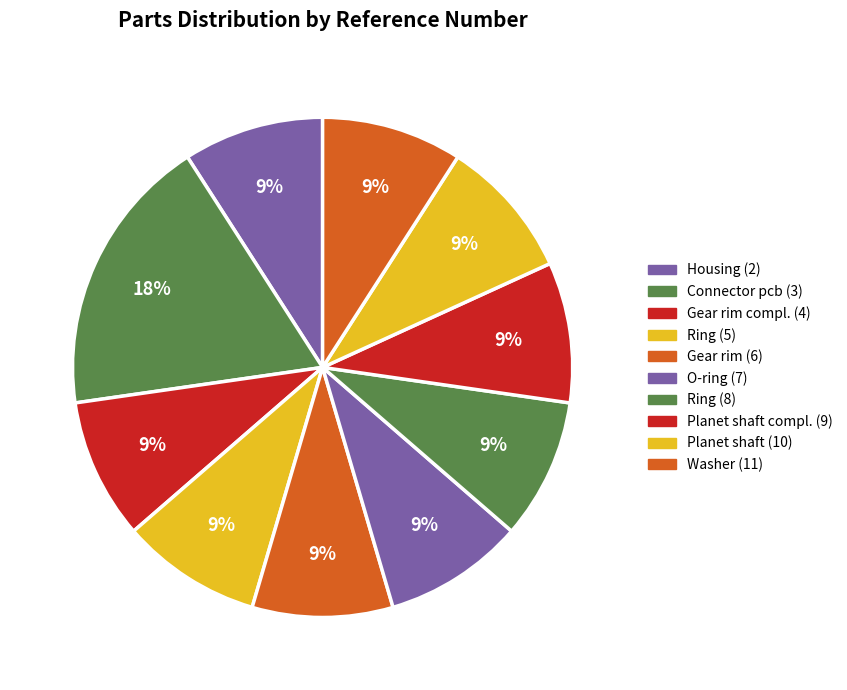

How many segments does this pie chart have?

10